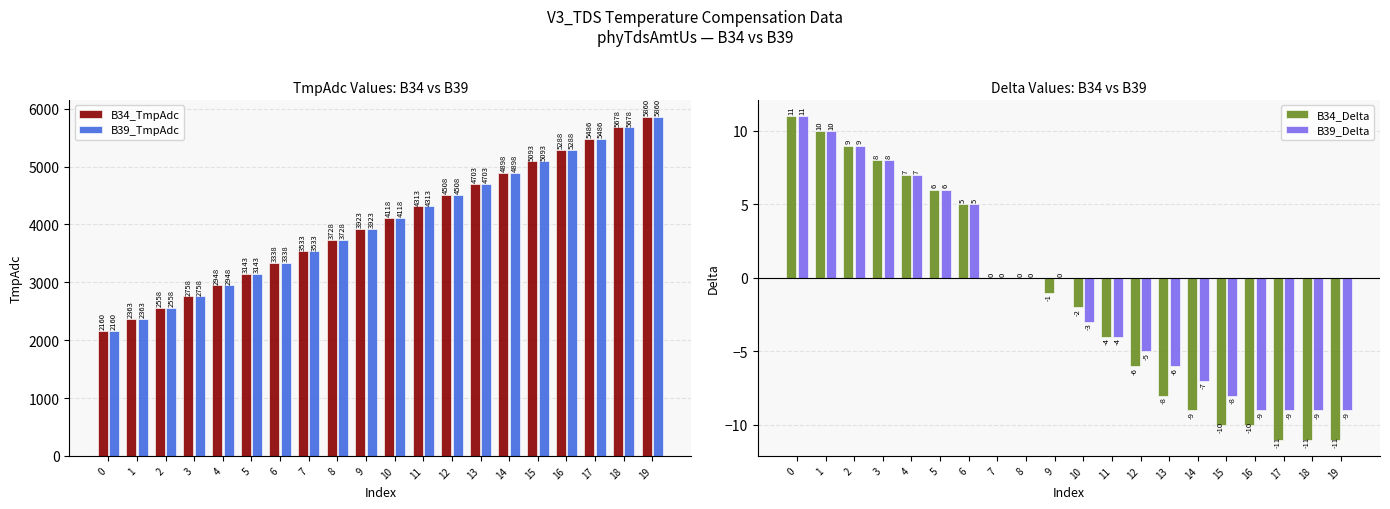

At how many categories does at least one series exceed 3181?

14